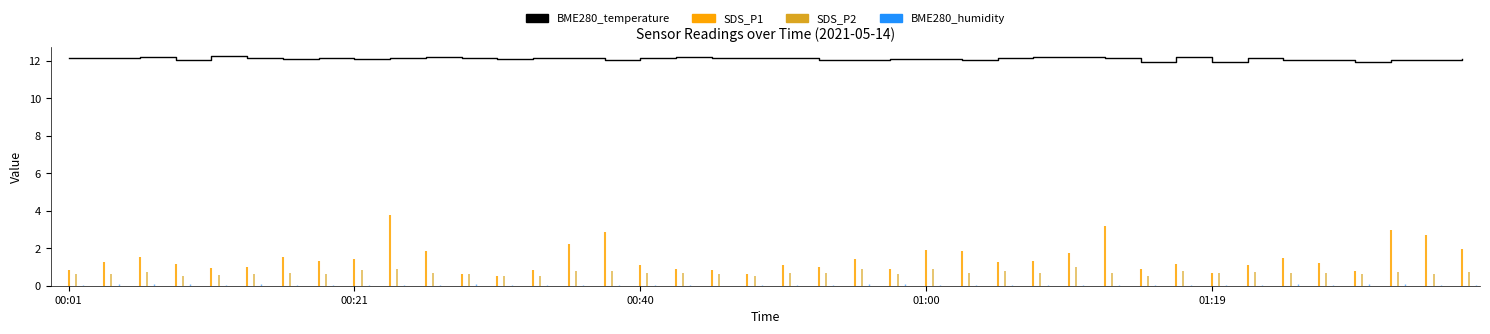

How many data points are less than 12?

3